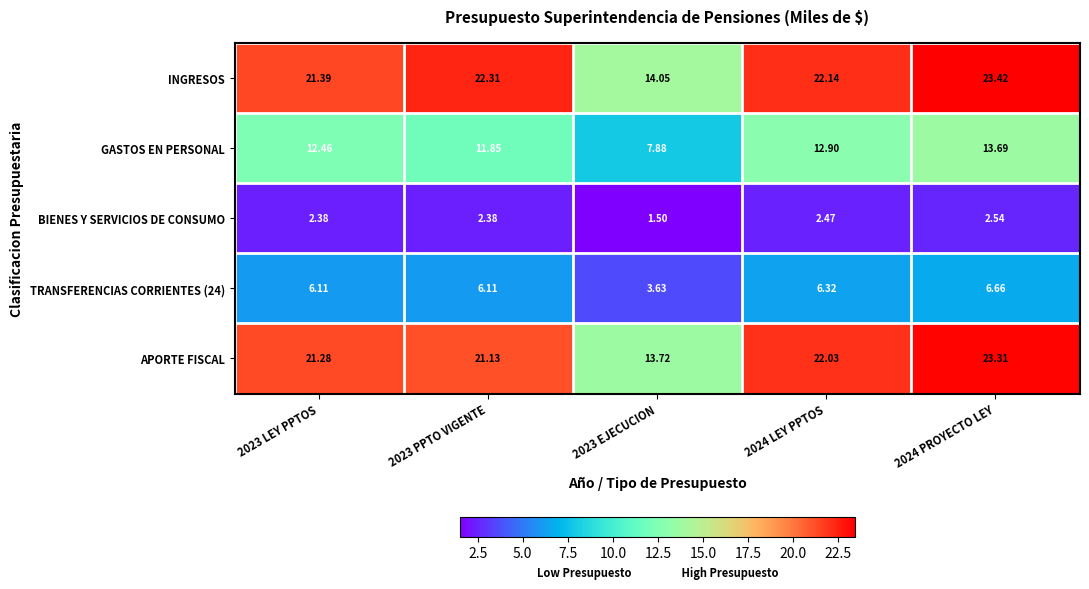

Count the number of data series in this chart.

5